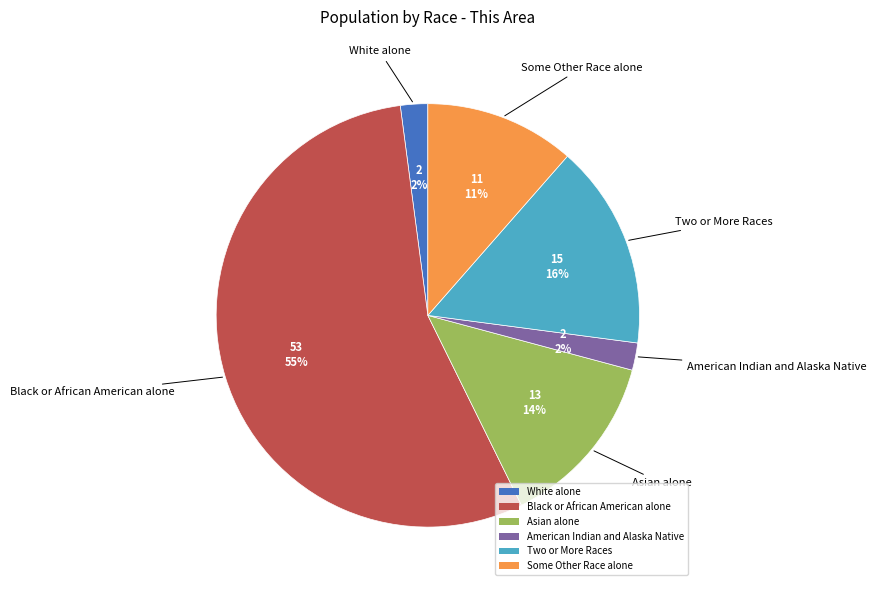

Between Black or African American alone and Asian alone, which is larger?

Black or African American alone